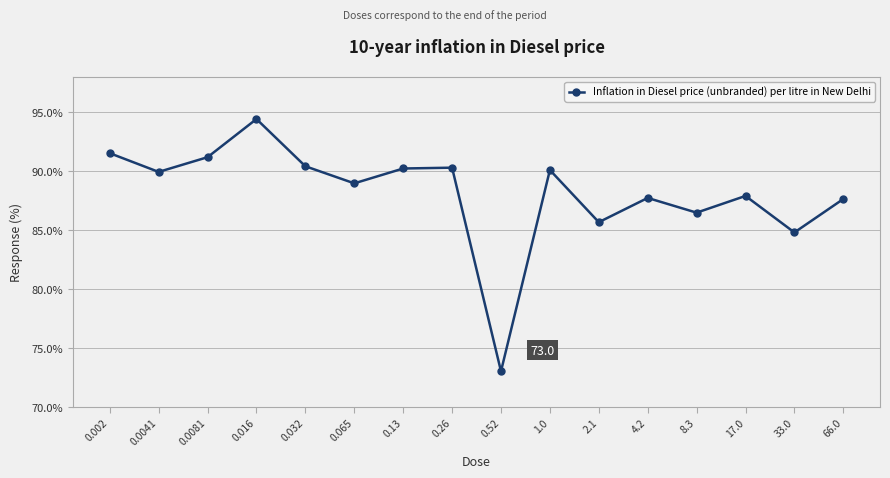

What is the greatest value displayed?

94.4